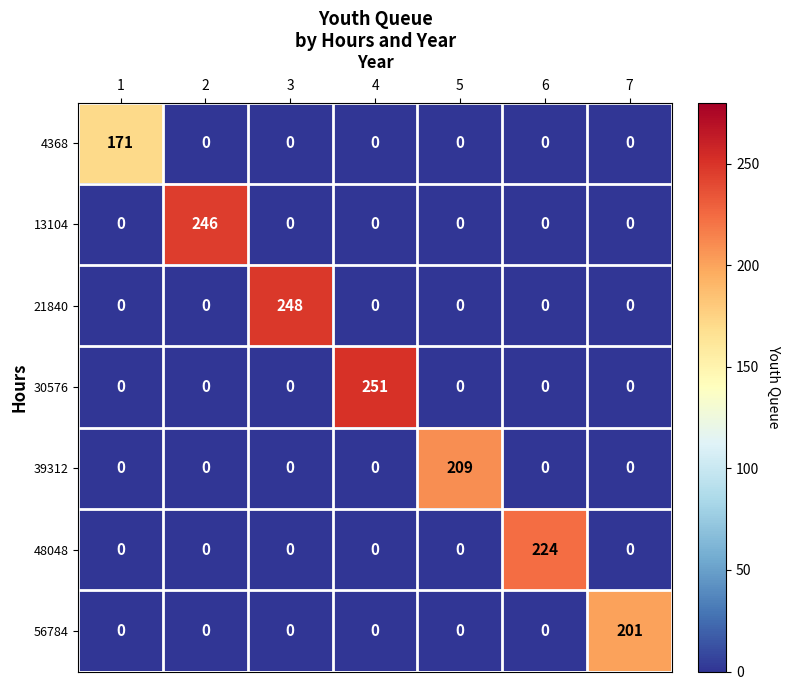

The 56784 series shows 0 at 6. True or false?

True